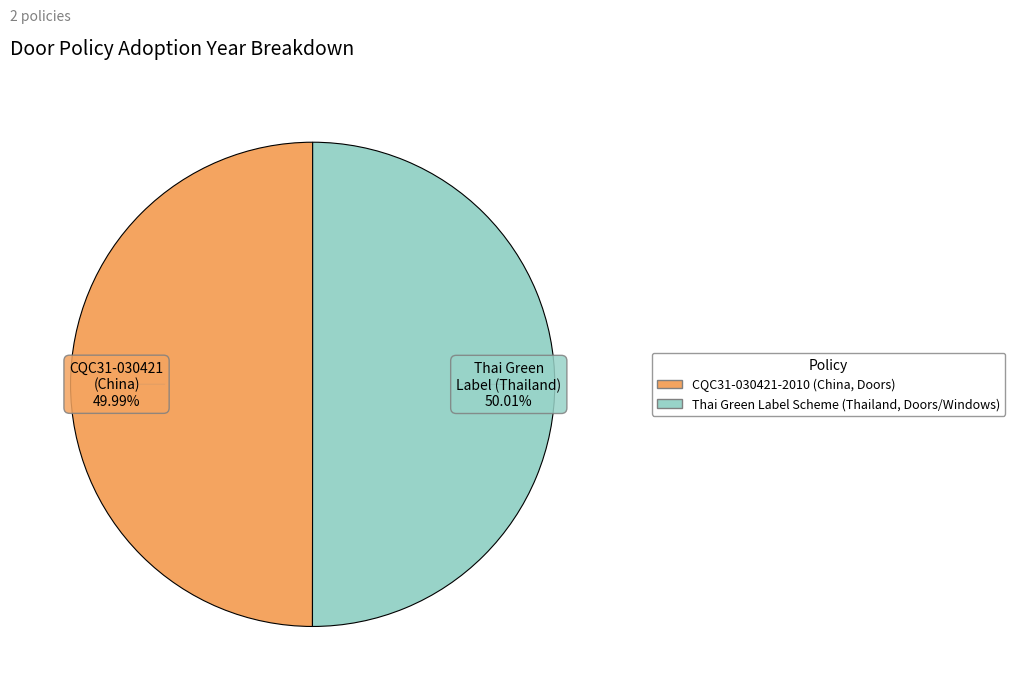

To the nearest percent, what portion does Thai Green Label Scheme (Thailand, Doors/Windows) represent?

50%